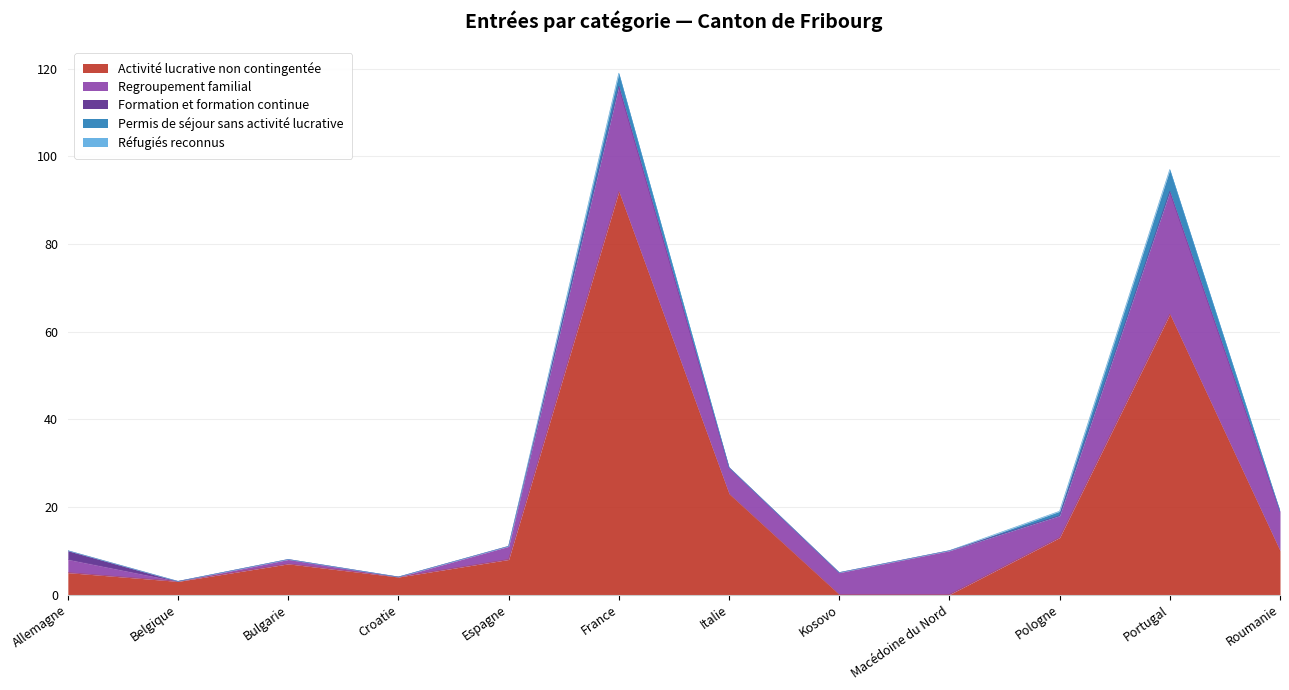

Count the Formation et formation continue values in the range 0 to 1.

11